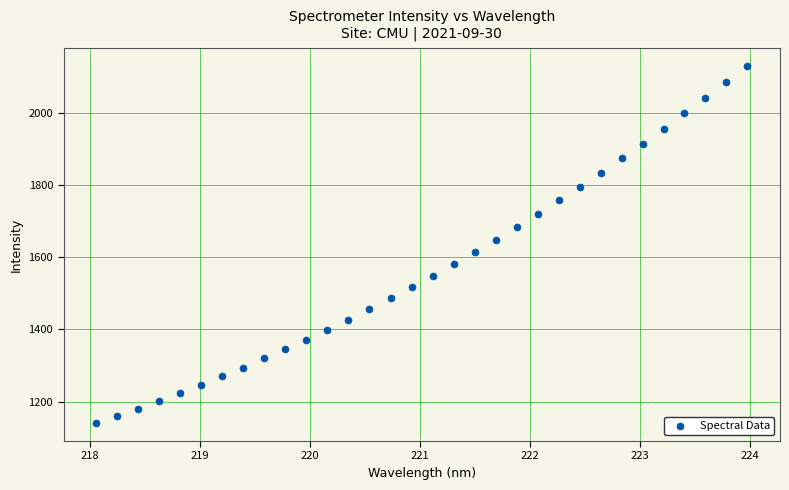

What is the range of Y values (max minus min)?

988.8